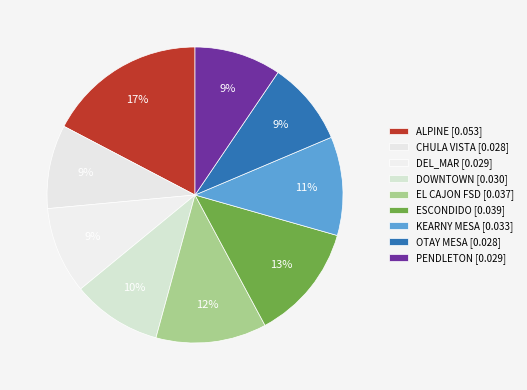

Count the number of slices in the pie.

9